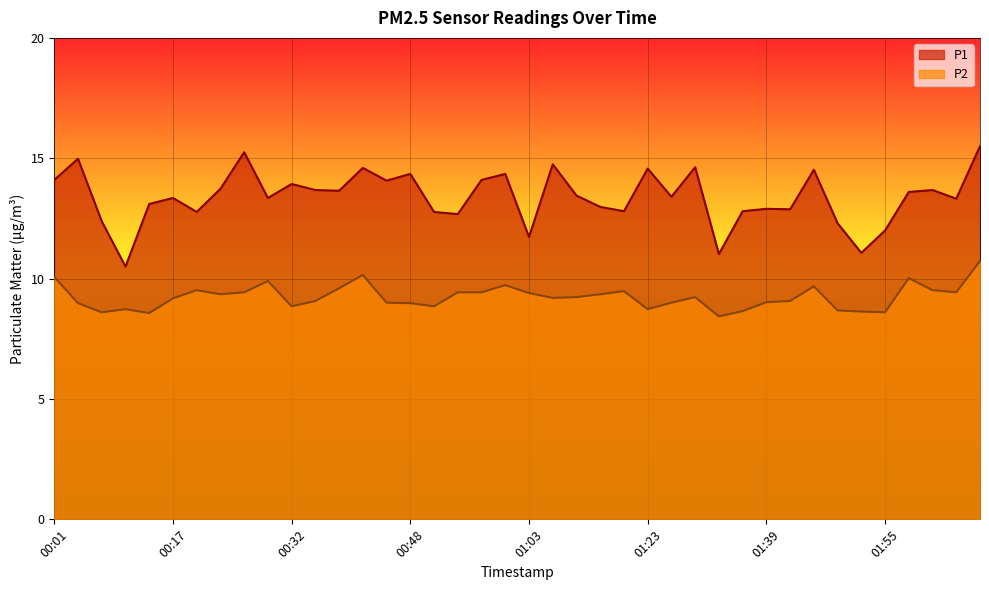

What is the difference between the highest and lowest values at 01:43?

3.8